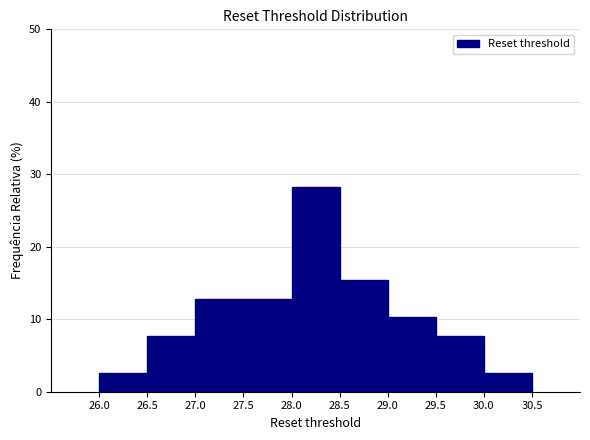

Reading left to right, list every bar in this chart as the range it spans on the x-axis followed by its height. The values are not printed on the chart, so give them approximately, as read against the axis.

26.0 to 26.5: 3
26.5 to 27.0: 8
27.0 to 27.5: 13
27.5 to 28.0: 13
28.0 to 28.5: 28
28.5 to 29.0: 15
29.0 to 29.5: 10
29.5 to 30.0: 8
30.0 to 30.5: 3